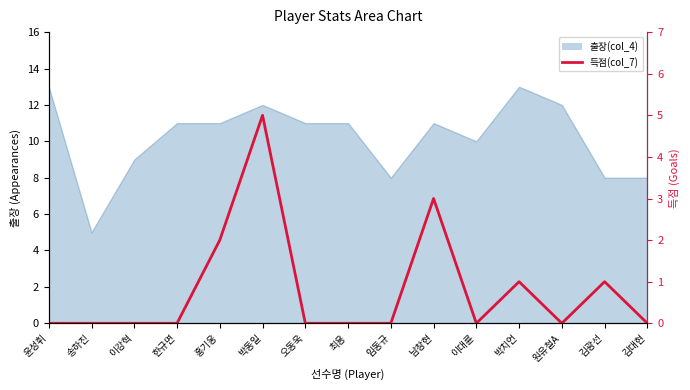

How many values are between 0 and 1?

12